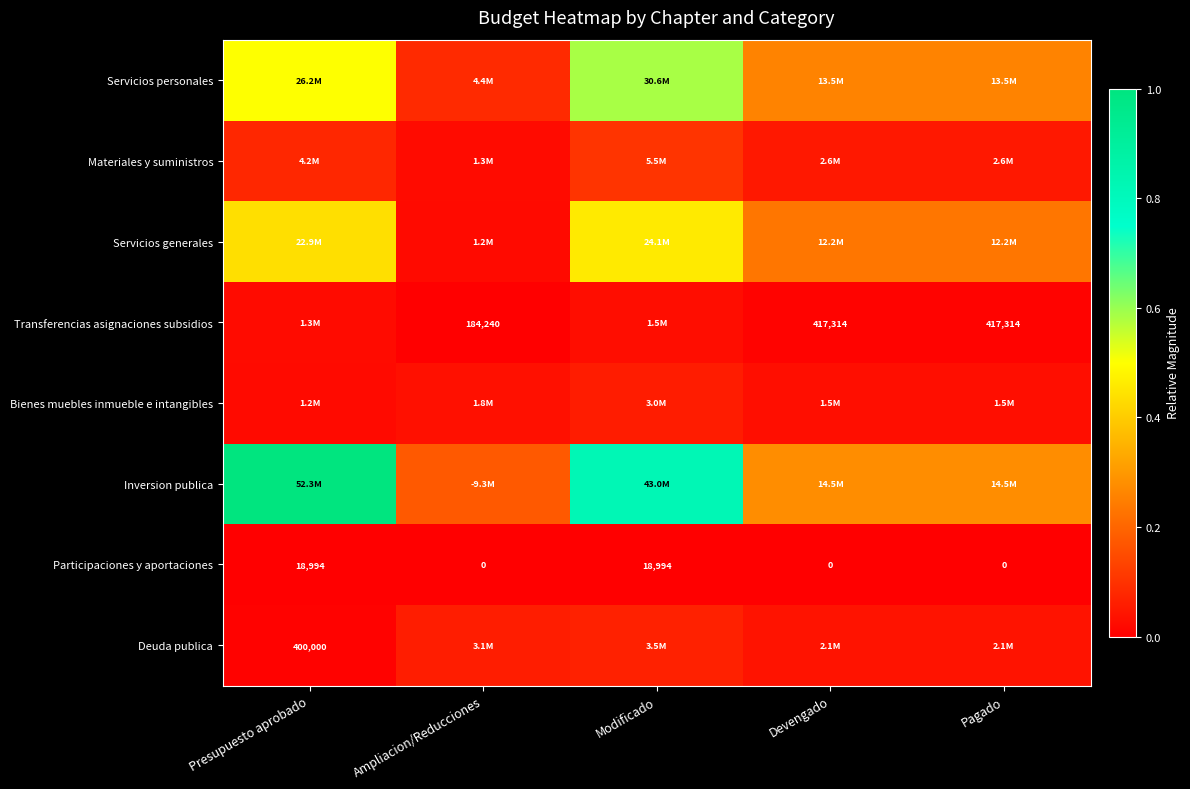

Rank the categories by Servicios generales value from highest to lowest.

Modificado, Presupuesto aprobado, Devengado, Pagado, Ampliacion/Reducciones